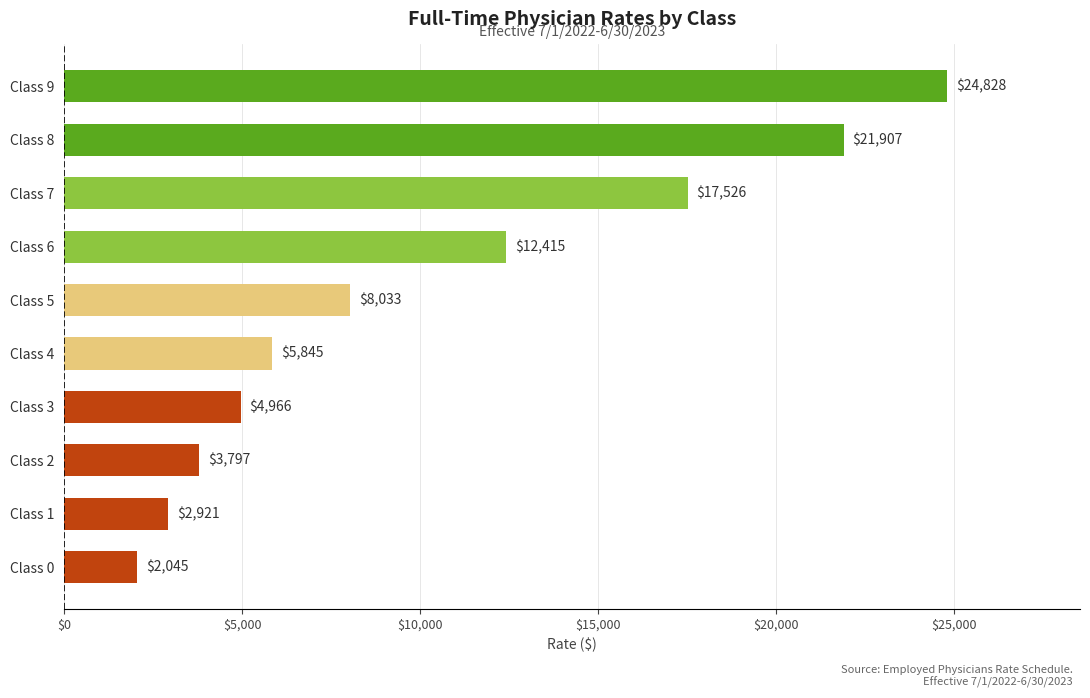

Reading top to bottom, list all the values displayed in this chart.

Class 9=24828	Class 8=21907	Class 7=17526	Class 6=12415	Class 5=8033	Class 4=5845	Class 3=4966	Class 2=3797	Class 1=2921	Class 0=2045